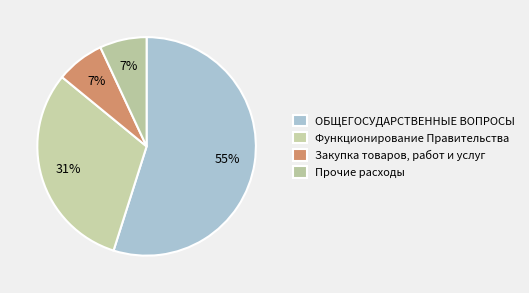

How many segments does this pie chart have?

4